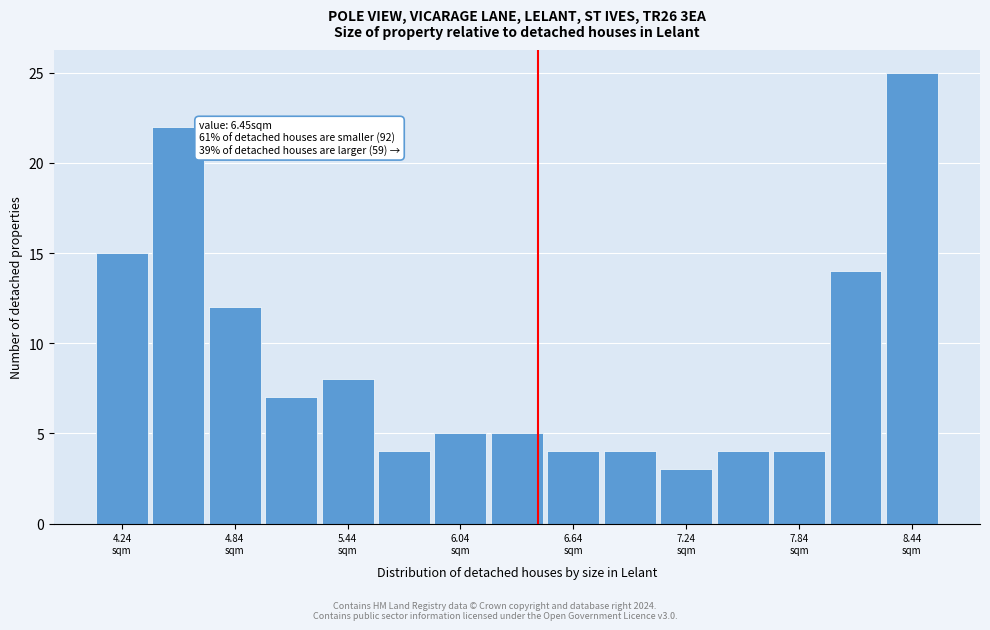

Read against the x-axis, roughly where is the centre of the tallest bar?

8.4